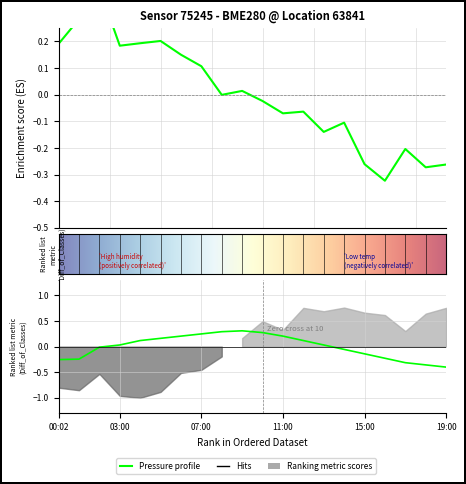

Which label corresponds to the smallest value in the chart?

19:00